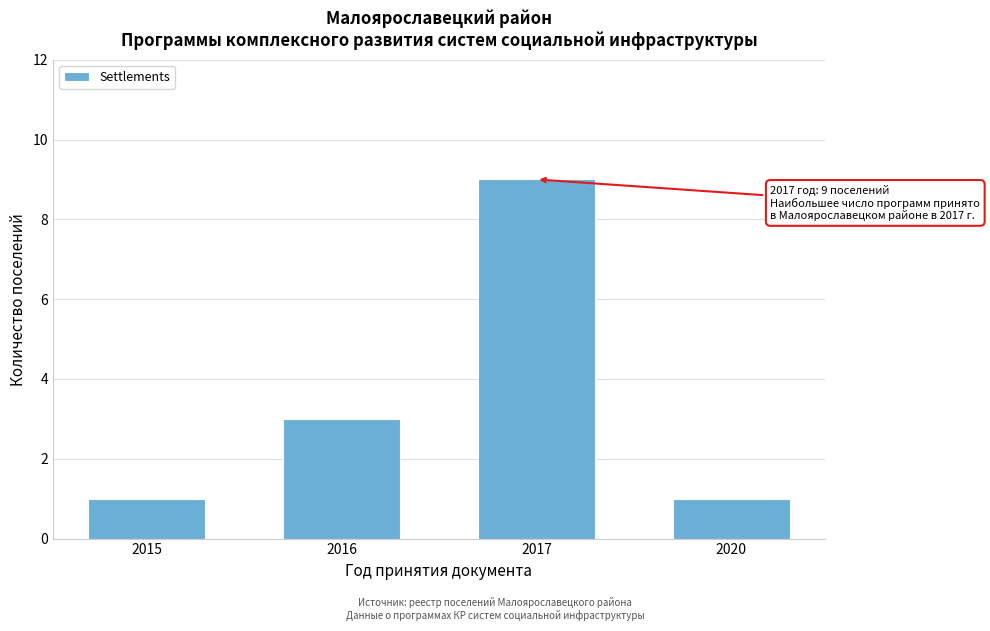

Reading left to right, transcribe all the data shown in this chart.

1	3	9	1